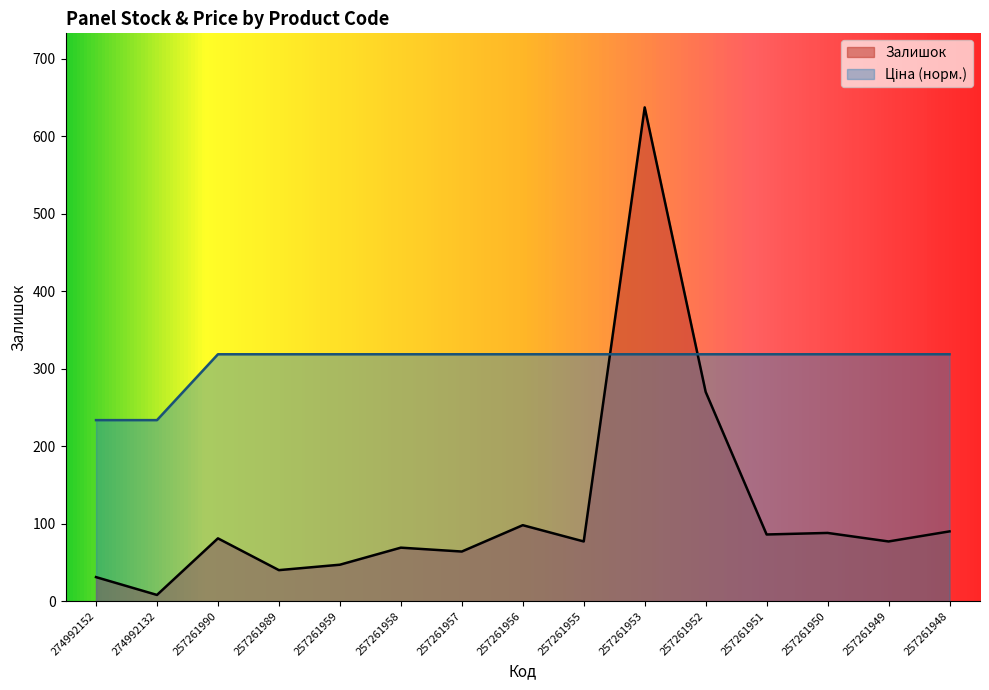

Reading left to right, what are all the values shown in this chart?

Залишок: 274992152=31.0	274992132=8.0	257261990=81.0	257261989=40.0	257261959=47.0	257261958=69.0	257261957=64.0	257261956=98.0	257261955=77.0	257261953=637.0	257261952=270.0	257261951=86.0	257261950=88.0	257261949=77.0	257261948=90.0
Ціна: 274992152=233.5	274992132=233.5	257261990=318.5	257261989=318.5	257261959=318.5	257261958=318.5	257261957=318.5	257261956=318.5	257261955=318.5	257261953=318.5	257261952=318.5	257261951=318.5	257261950=318.5	257261949=318.5	257261948=318.5